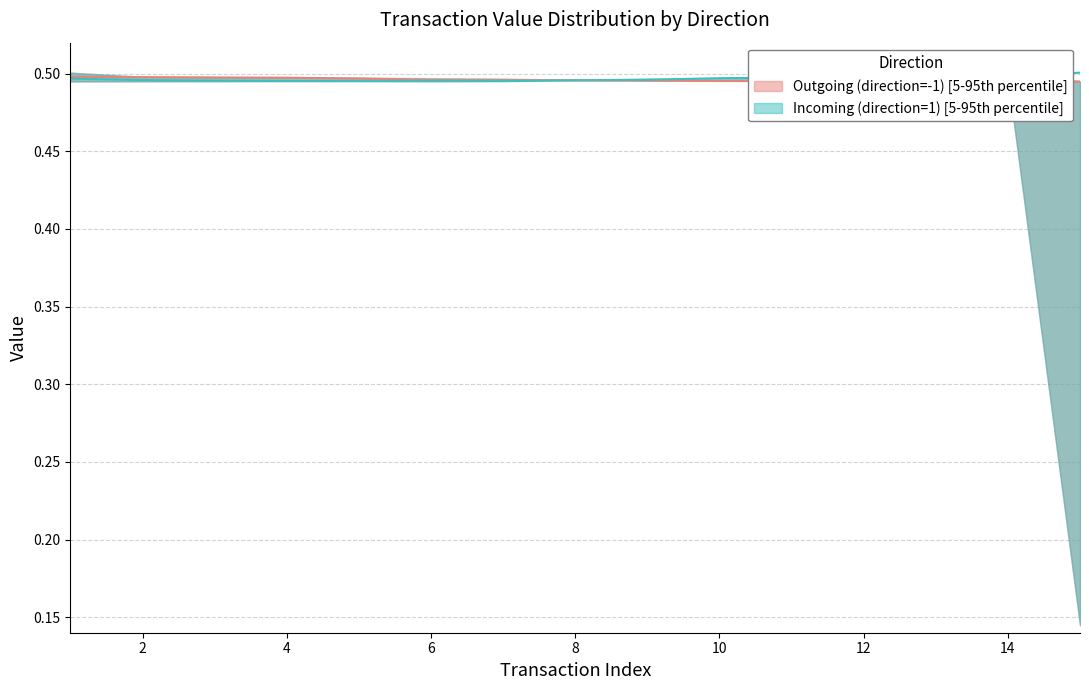

Rank the series by their average value, from highest to lowest.

Incoming median, Outgoing median